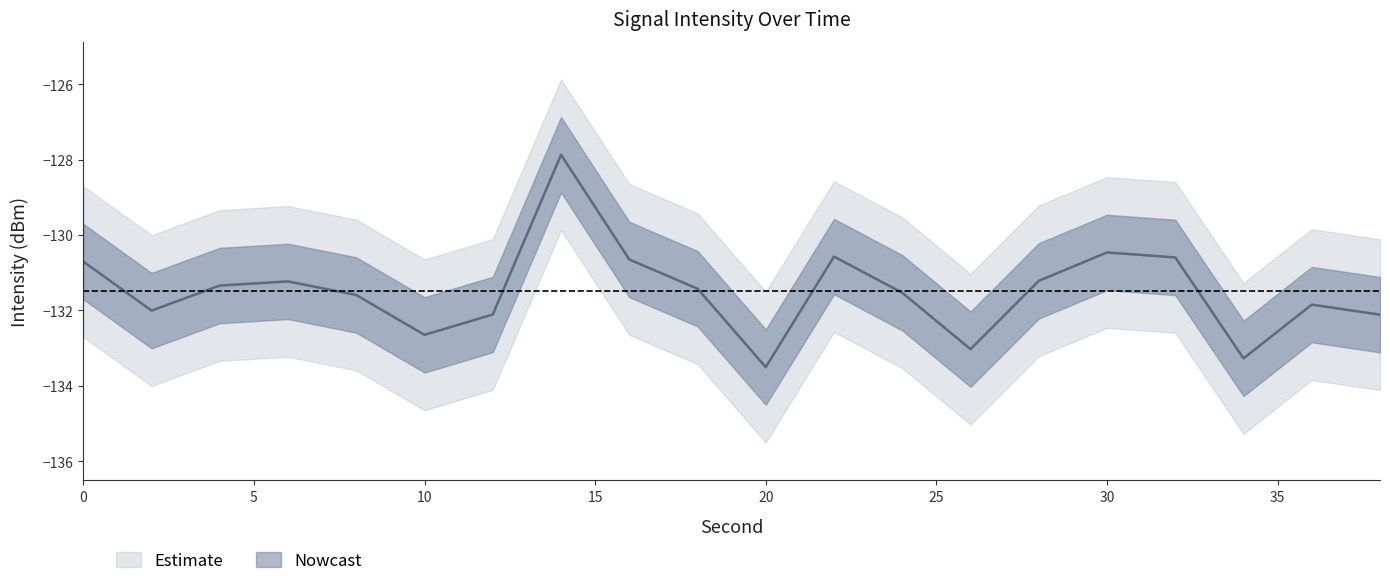

What is the difference between the second highest and minimum values in the intensity_lower series?

3.0